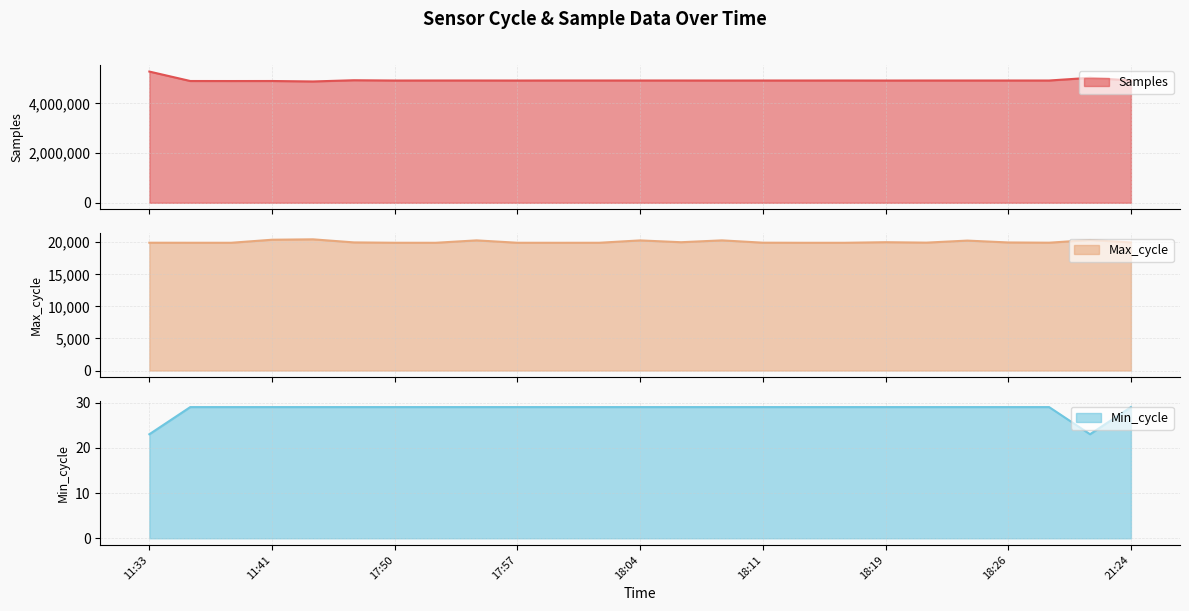

Reading left to right, list all the values displayed in this chart.

Samples: 5278751	4898879	4897710	4898786	4880404	4929398	4918089	4919246	4919342	4918026	4919530	4919531	4919104	4919262	4918178	4919103	4918986	4919362	4917753	4919046	4918863	4918975	4918703	5027275	4919359
Max_cycle: 19924	19919	19917	20389	20453	19974	19919	19915	20289	19918	19915	19918	20285	20002	20291	19930	19915	19915	20006	19939	20255	19965	19929	20343	19970
Min_cycle: 23	29	29	29	29	29	29	29	29	29	29	29	29	29	29	29	29	29	29	29	29	29	29	23	29